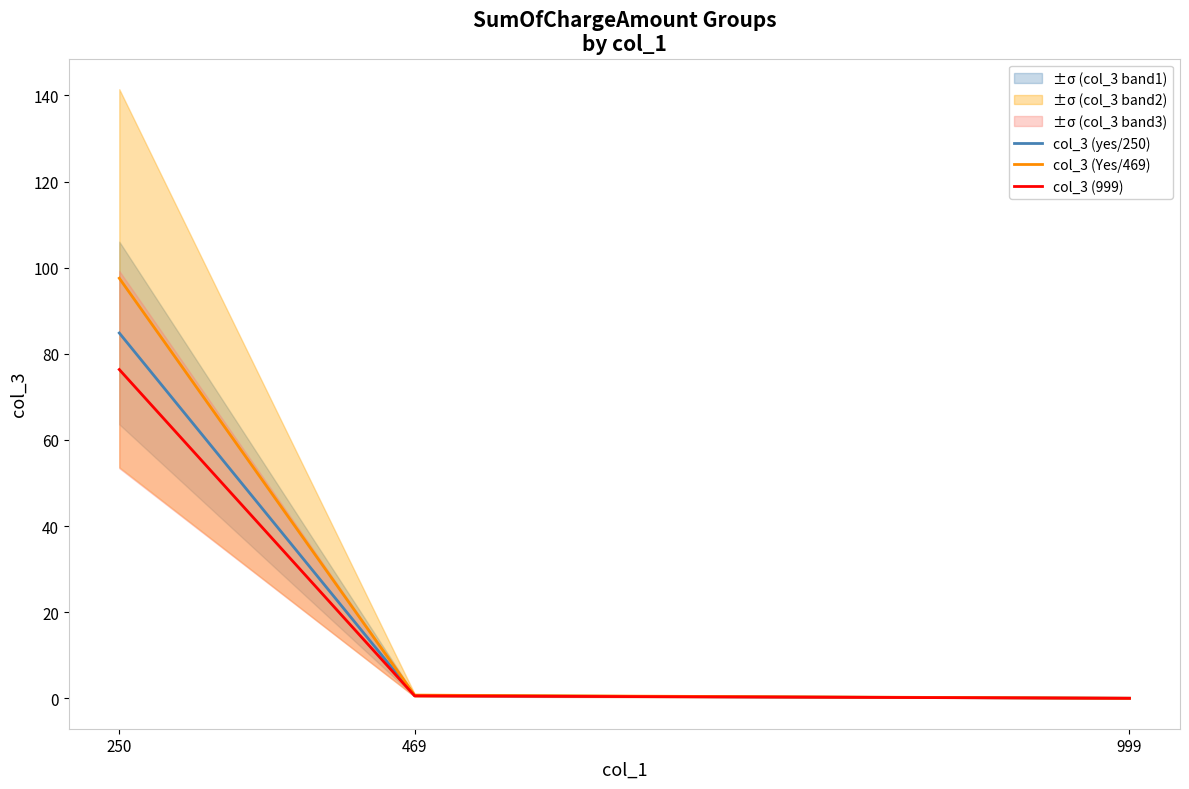

Reading left to right, extract all data points from this chart.

col_3 (yes/250): 84.8	0.6	0.0
col_3 (Yes/469): 97.6	0.7	0.0
col_3 (999): 76.3	0.6	0.0